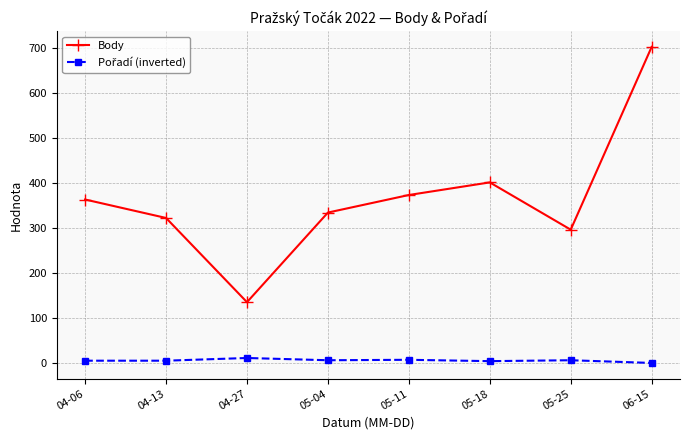

What is the difference between the maximum and minimum values in the Body series?

567